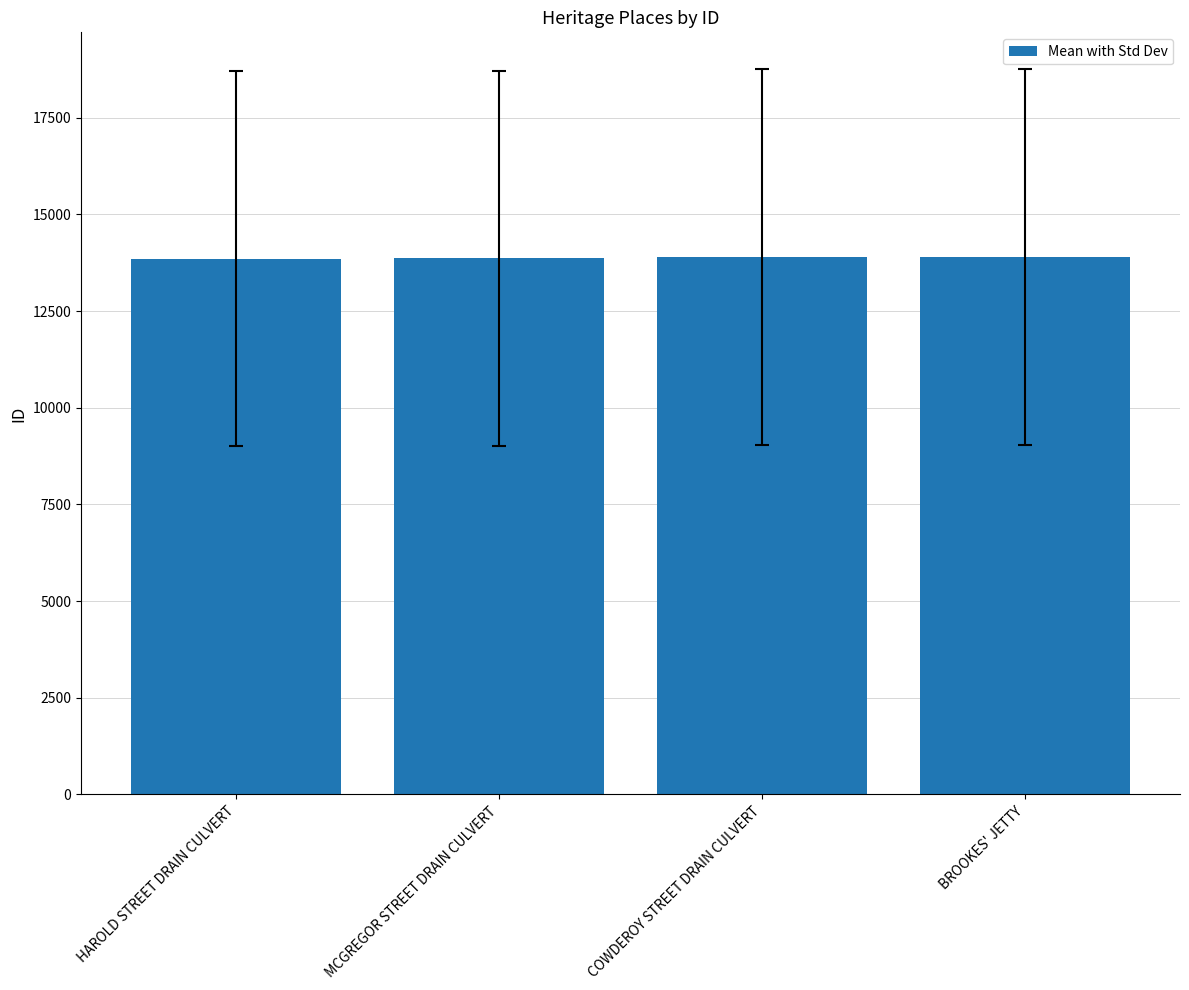

What is the ratio of the value at BROOKES' JETTY to the value at HAROLD STREET DRAIN CULVERT?

1.0